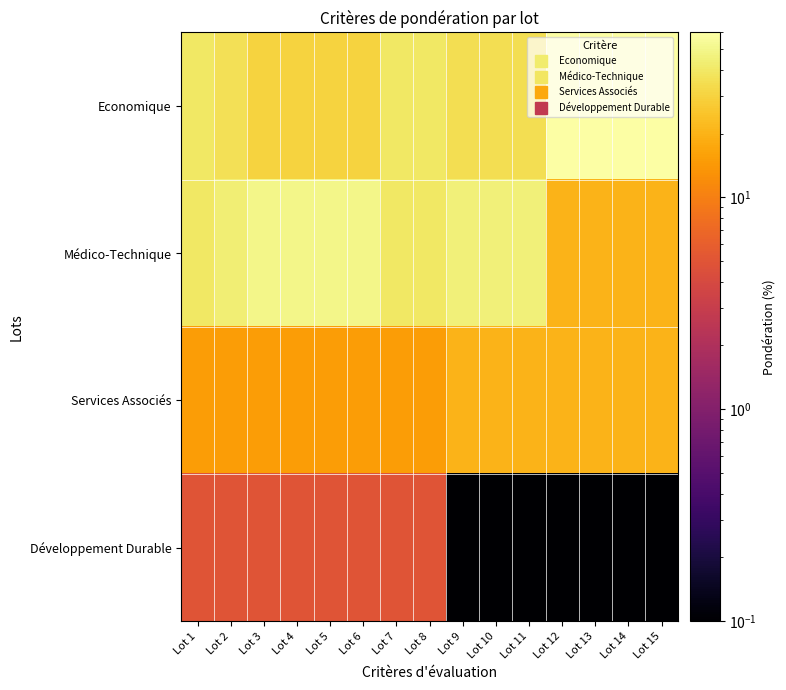

At which category does the chart reach its minimum across all series?

Lot 9